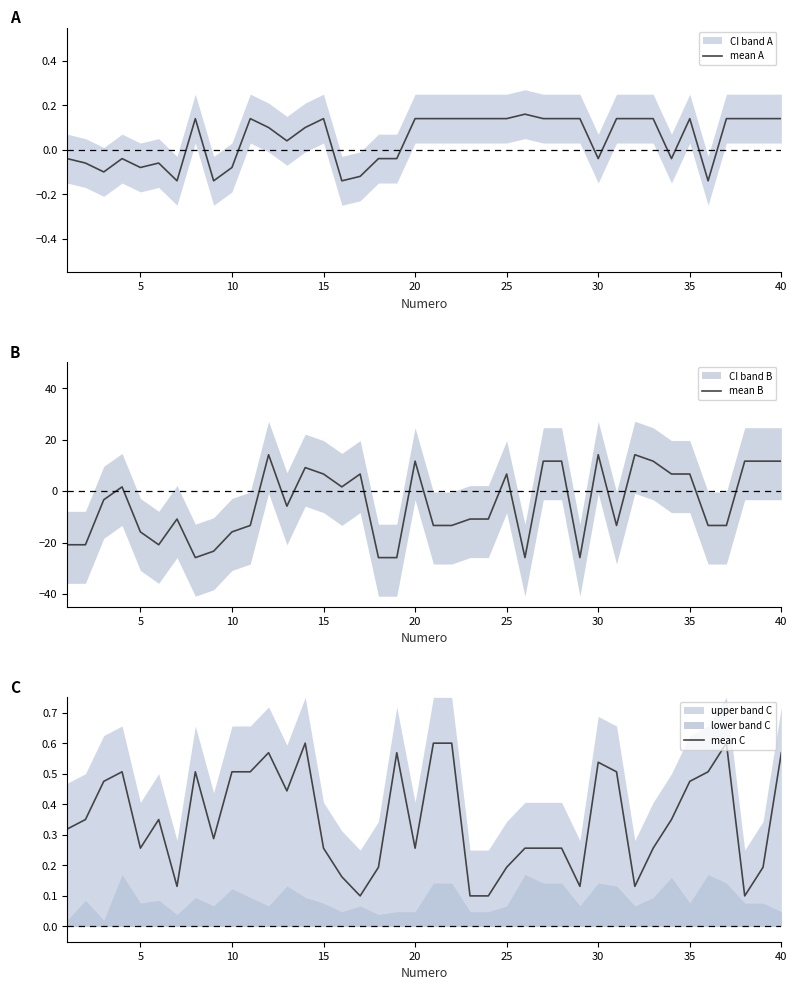

What is the lowest value of the mean B series?

-25.9